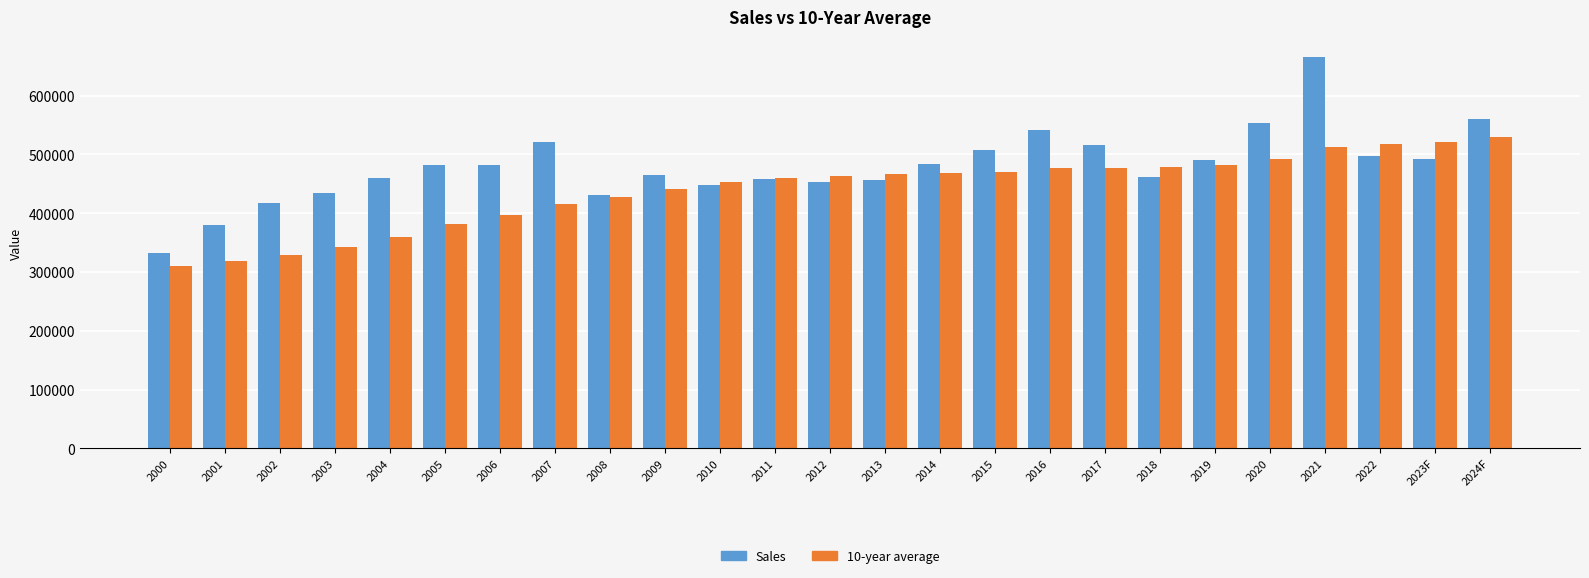

Read the 10-year average value at 2002.

329102.0